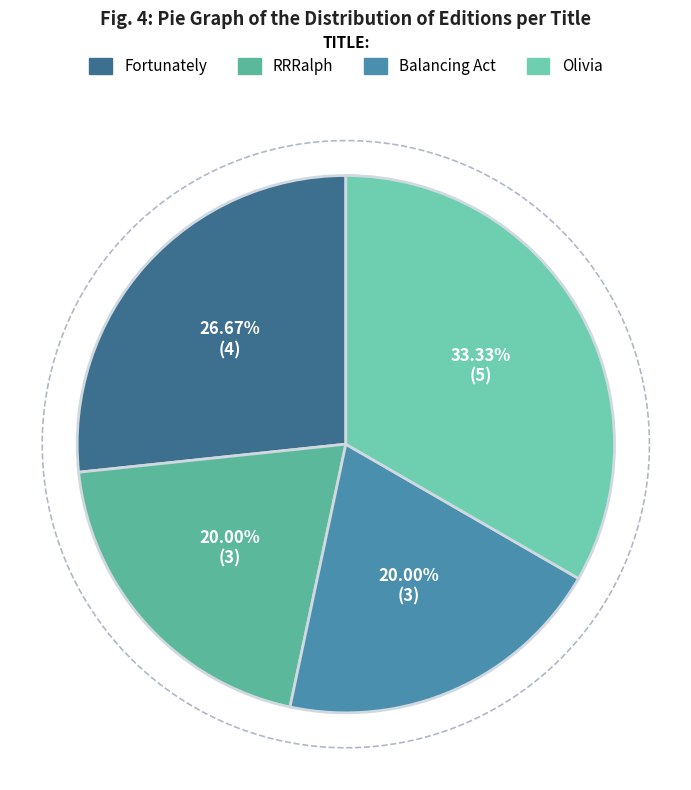

To the nearest percent, what is the average slice percentage?

25%